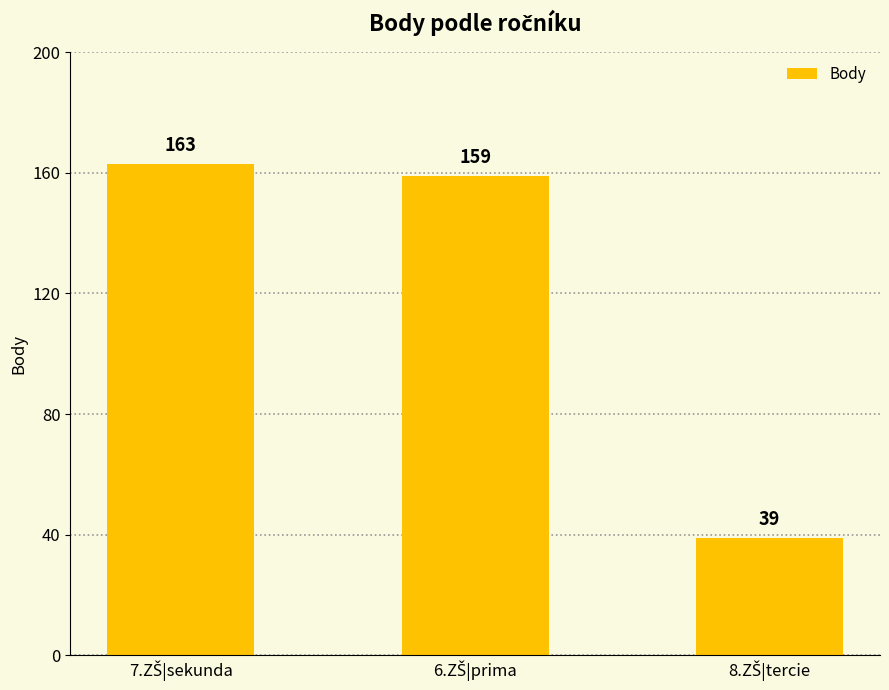

What is the average value?

120